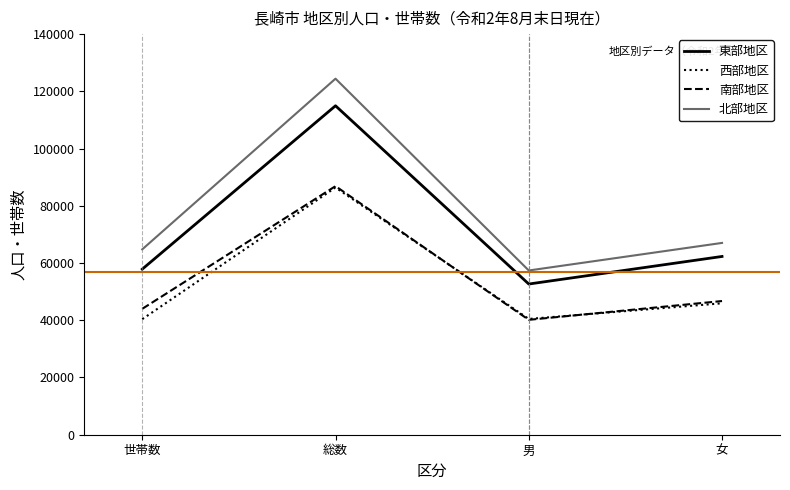

The value of 南部地区 at 女 is 46718. True or false?

True